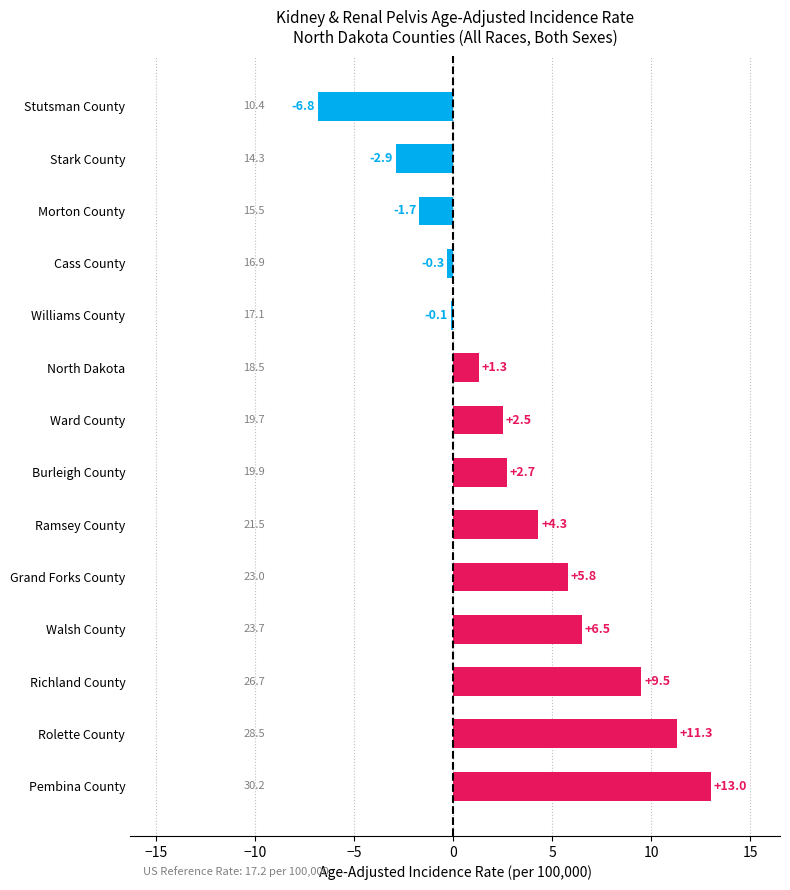

Count the number of values greater than 2.

8